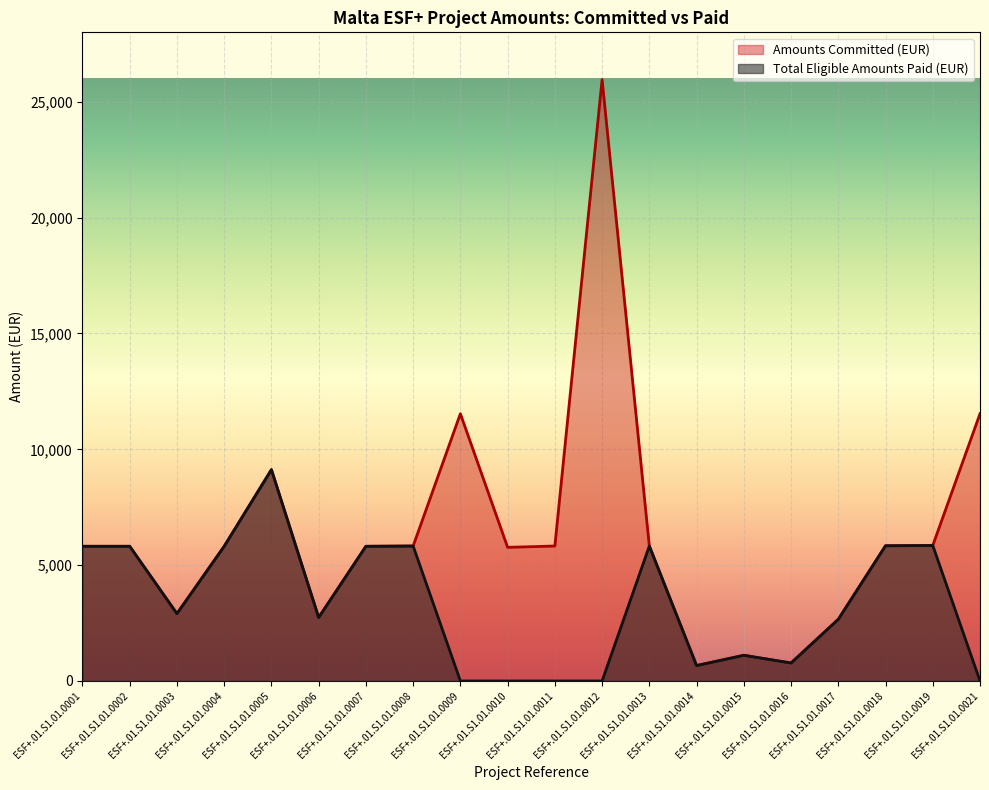

Where is Amounts Committed (EUR) nearest to the value 13311?

ESF+.01.S1.01.0009